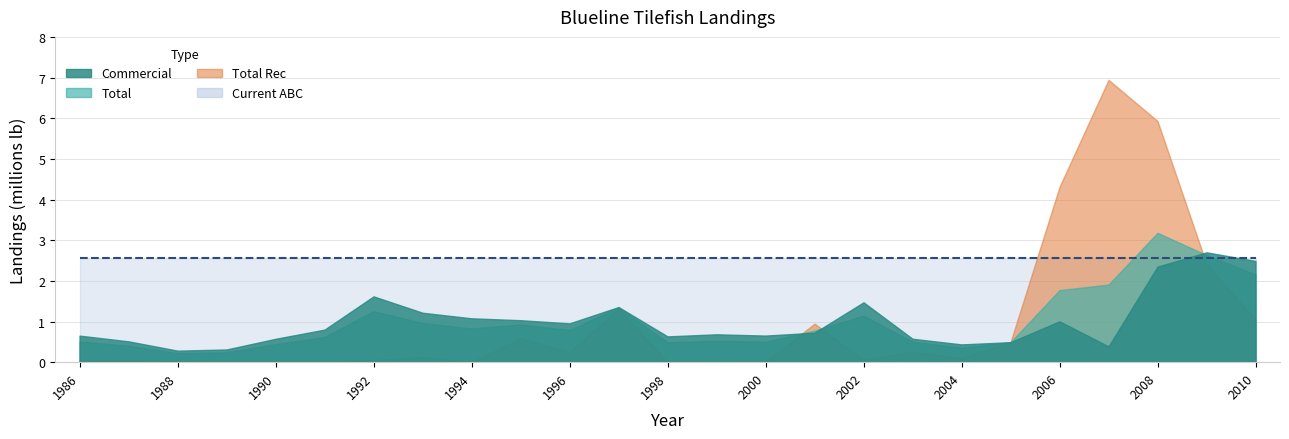

True or false: Commercial and Total intersect in this chart.

True